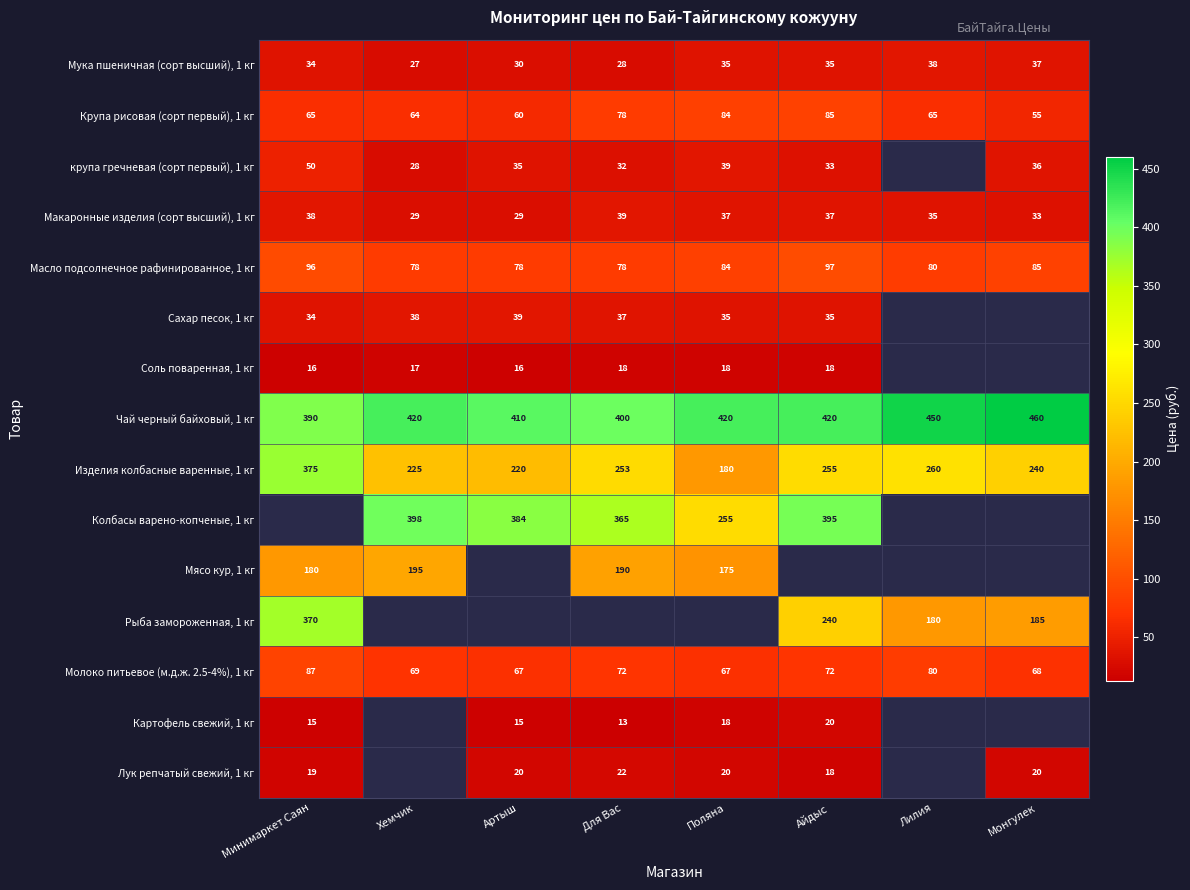

What is the difference between the maximum and minimum values in the Изделия колбасные варенные, 1 кг series?

195